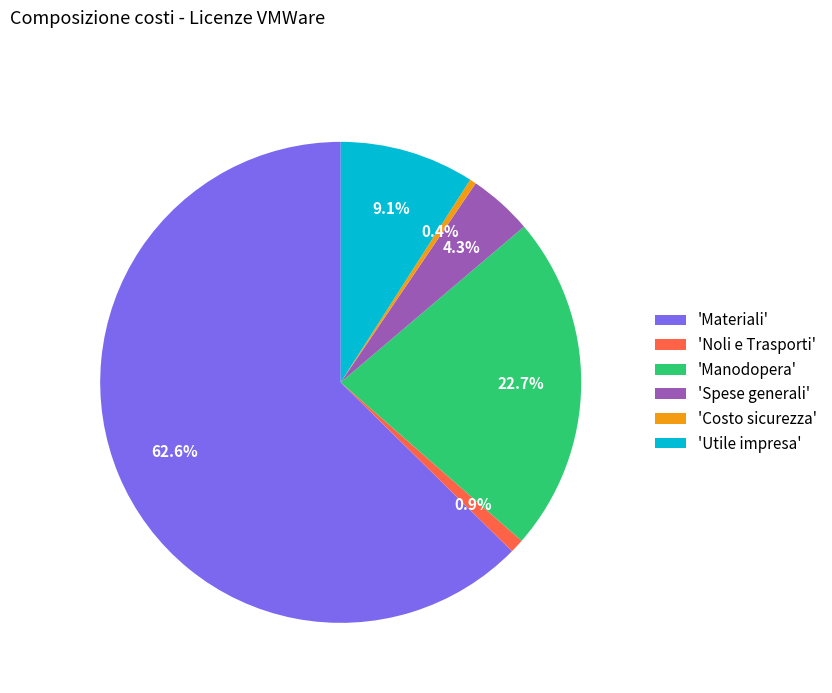

Is there any slice that represents more than half of the pie?

Yes